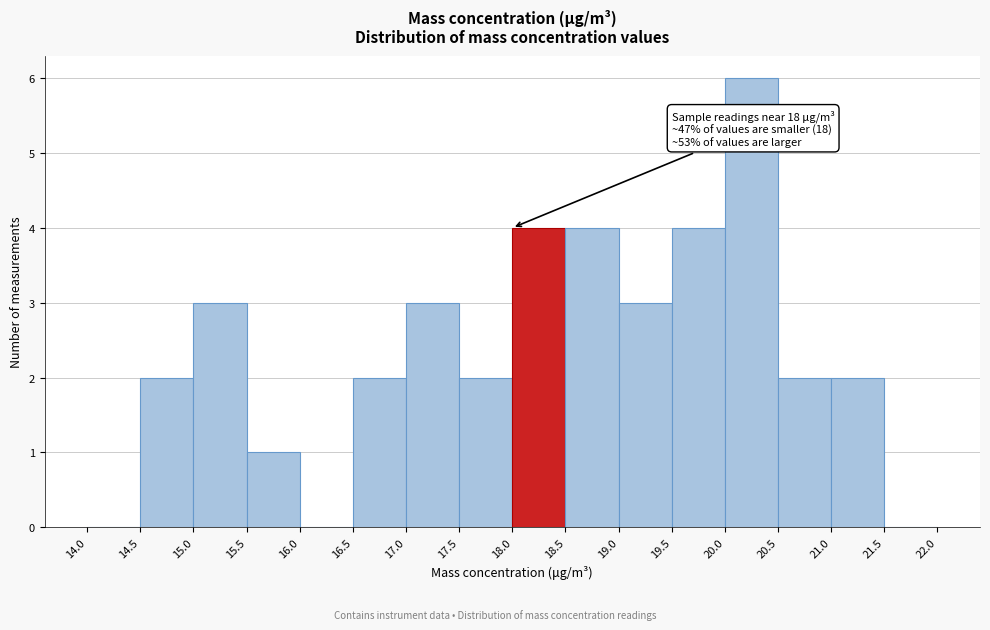

Over which range of the x-axis is the bar tallest?

20.0 to 20.5